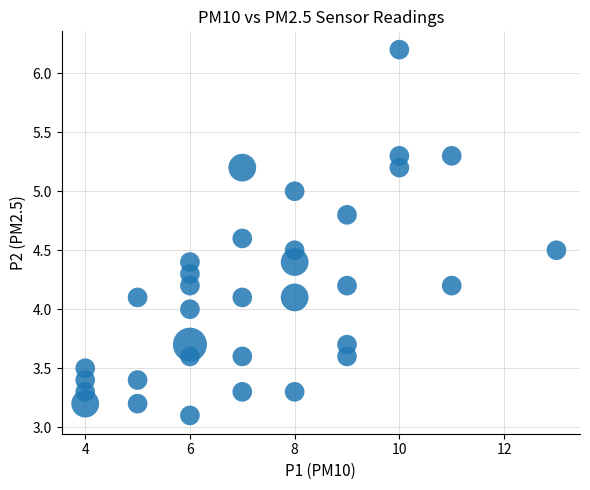

What is the range of Y values (max minus min)?

3.1